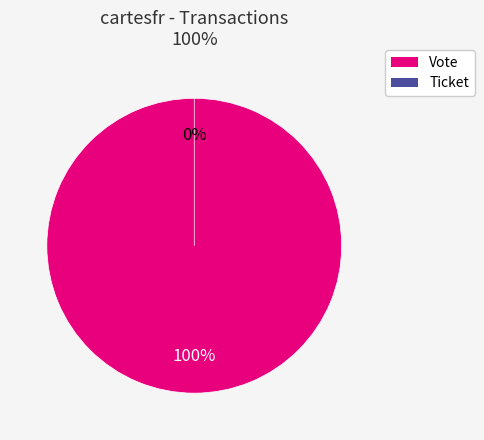

To the nearest percent, what is the difference between the Ticket and Vote slice percentages?

100%